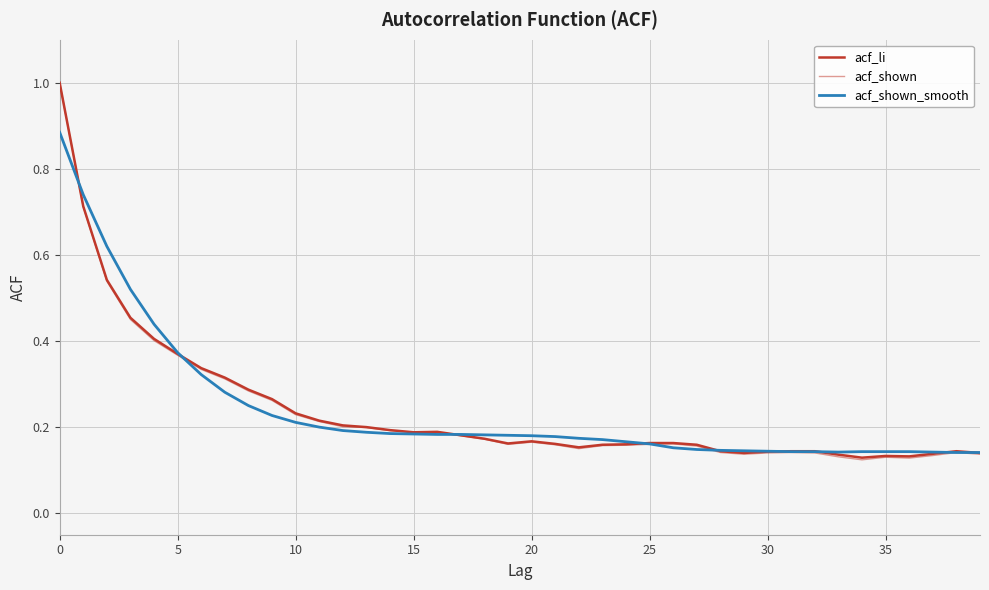

Does the chart have visible grid lines?

Yes